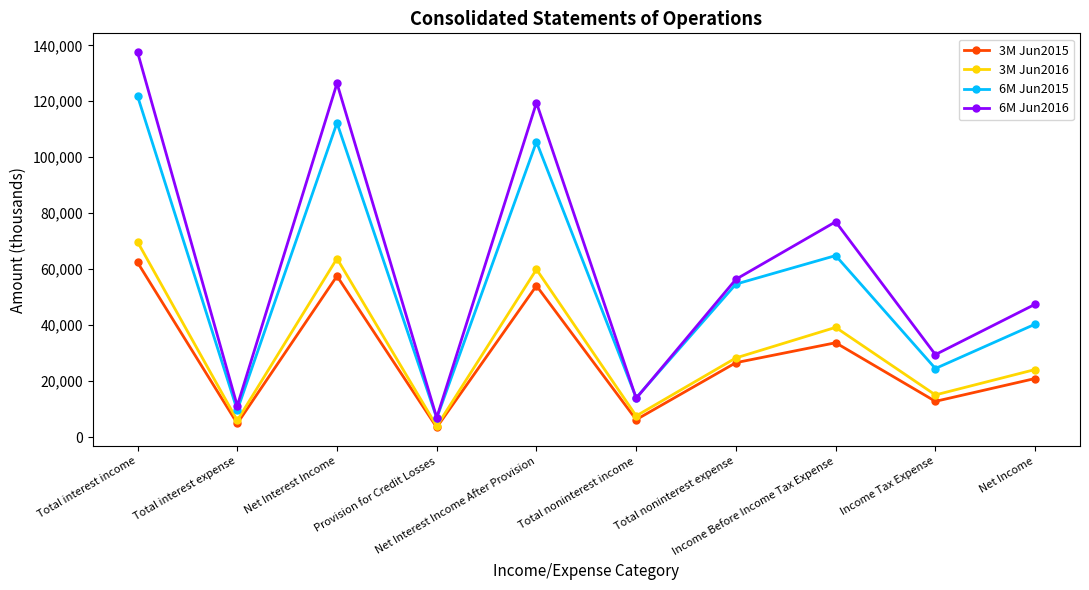

Is it true that 3M Jun2016 equals 37229 at Net Income?

False